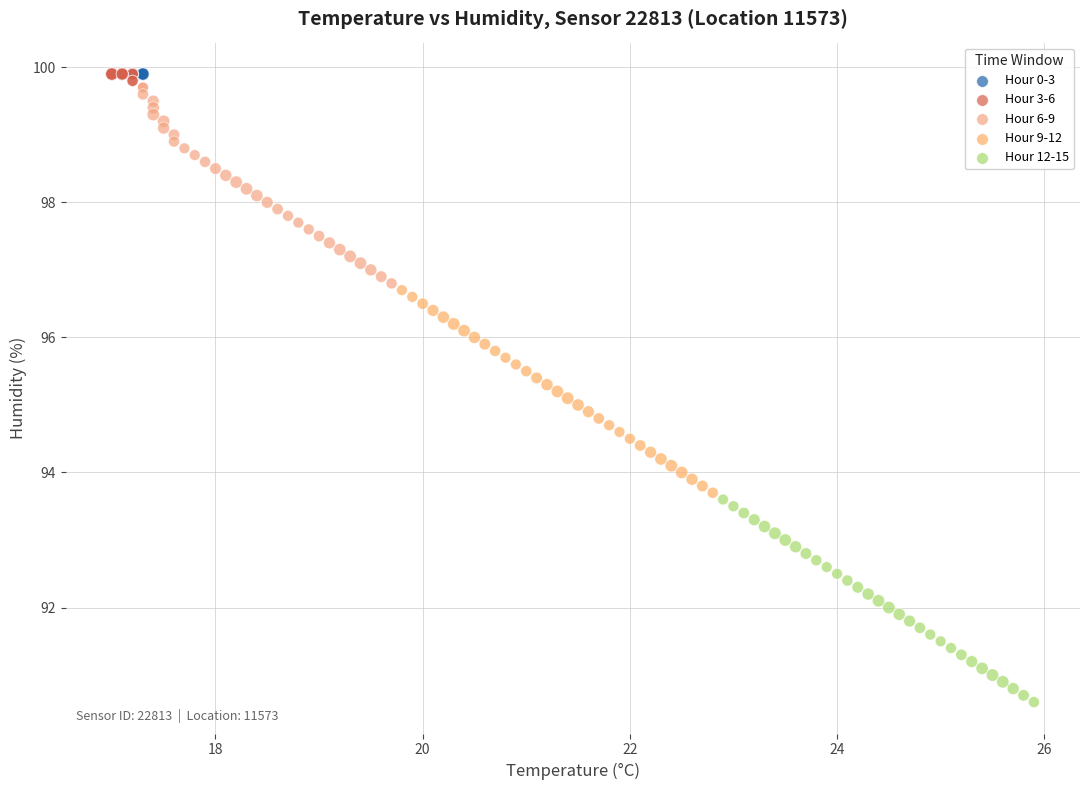

Which series reaches the minimum Y coordinate?

Hour 12-15